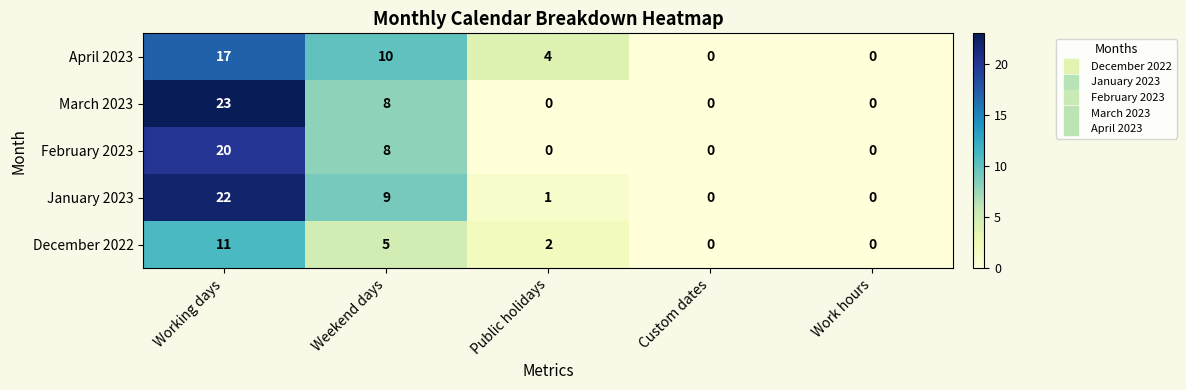

Is it true that December 2022 equals -5 at Custom dates?

False